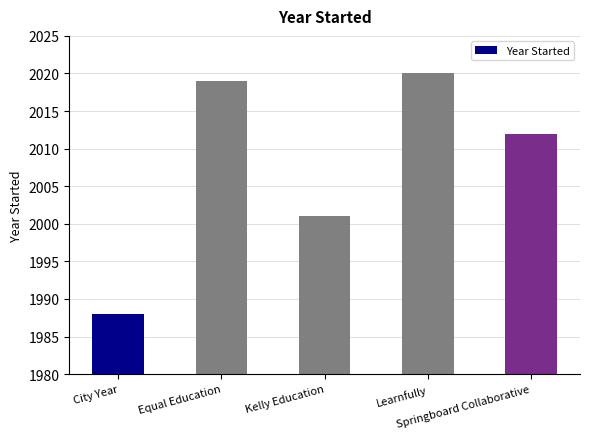

What position from the left is Springboard Collaborative?

5